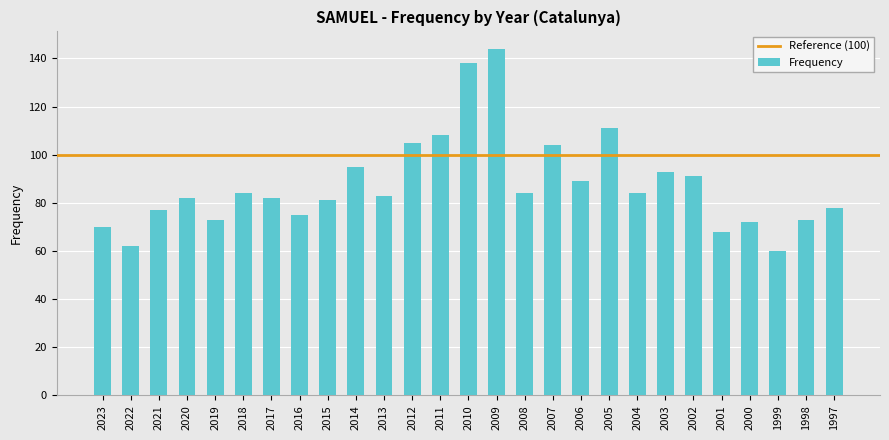

What is the change in value from 2016 to 2012?

+30